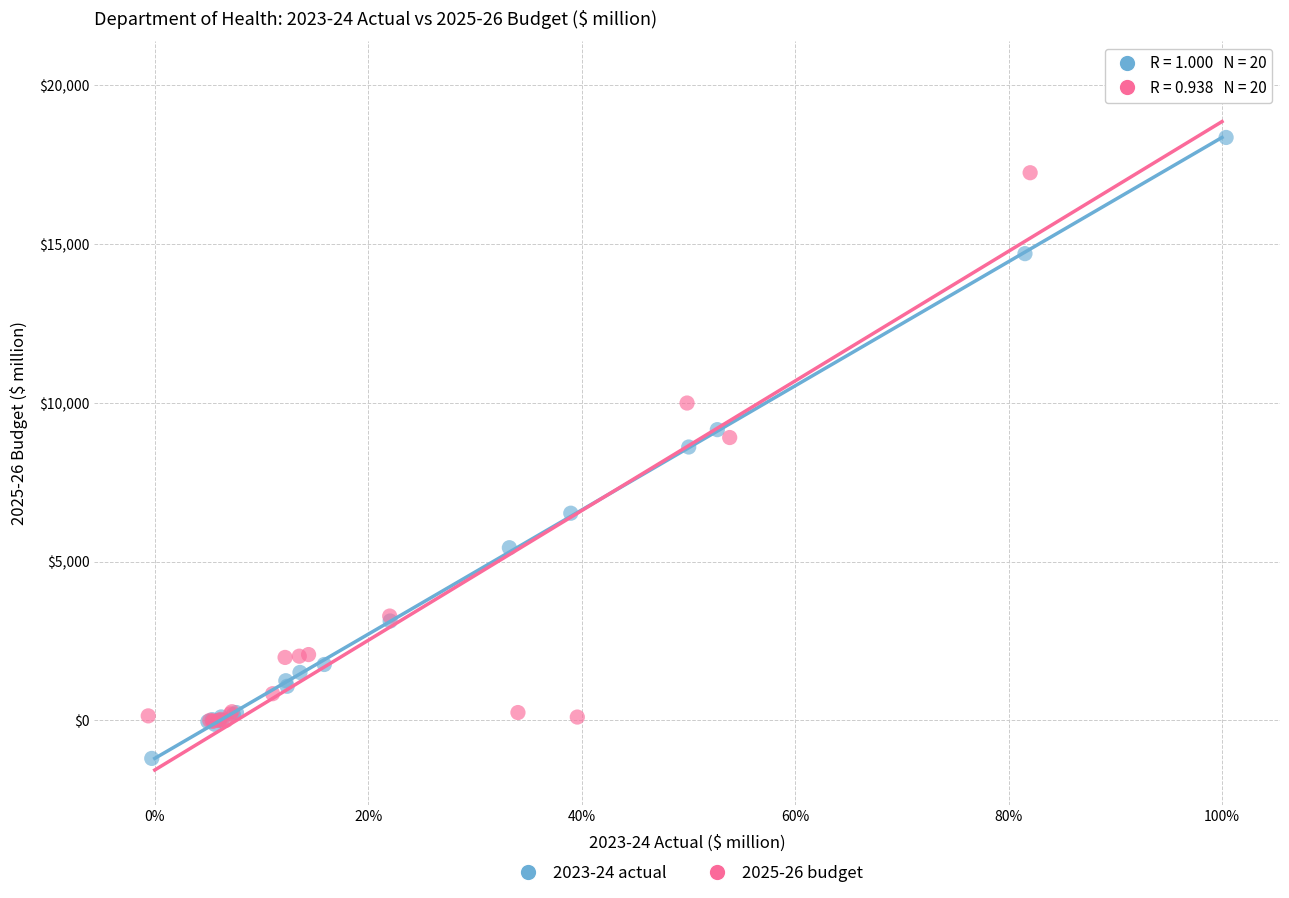

Which series reaches the minimum Y coordinate?

2023-24 actual